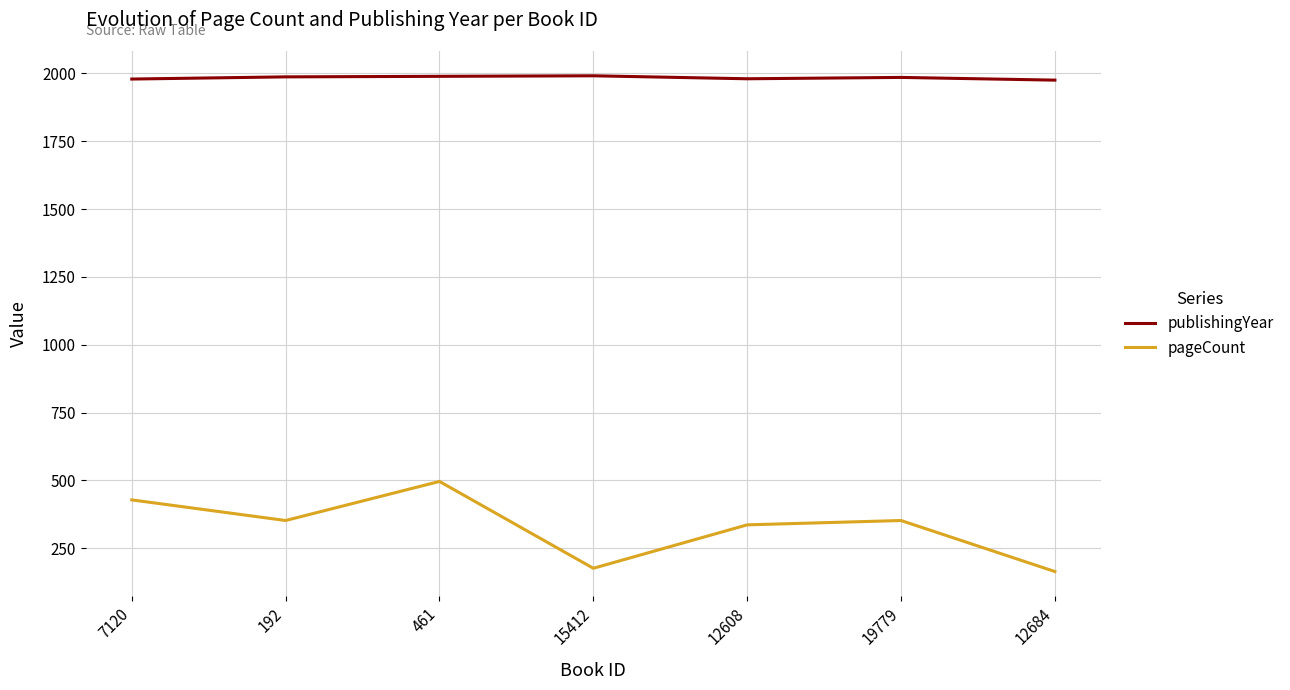

Which series has the largest total across all categories?

publishingYear